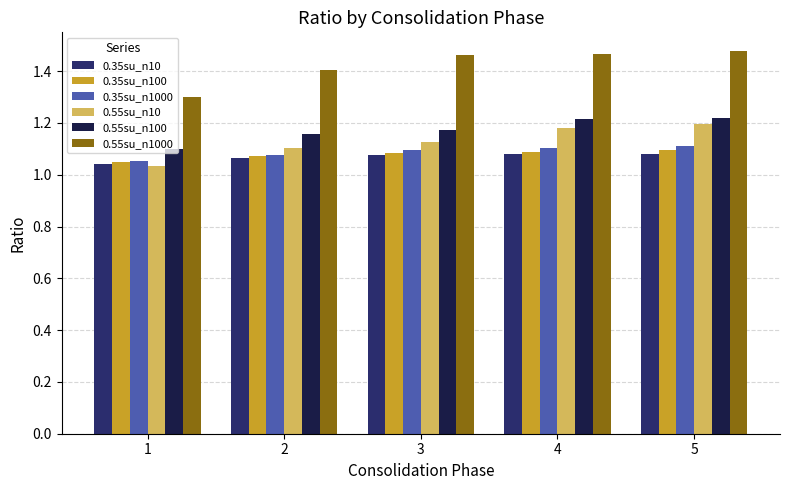

What is the difference between the highest and lowest values at 5?

0.4